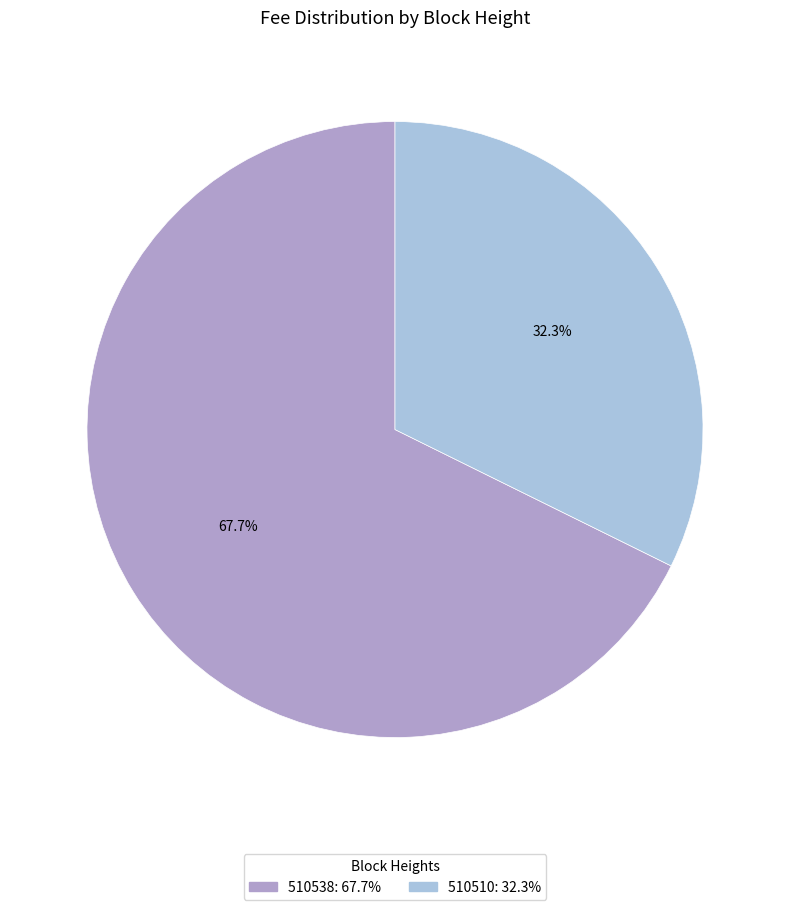

True or false: 510510 accounts for 24% of the total.

False